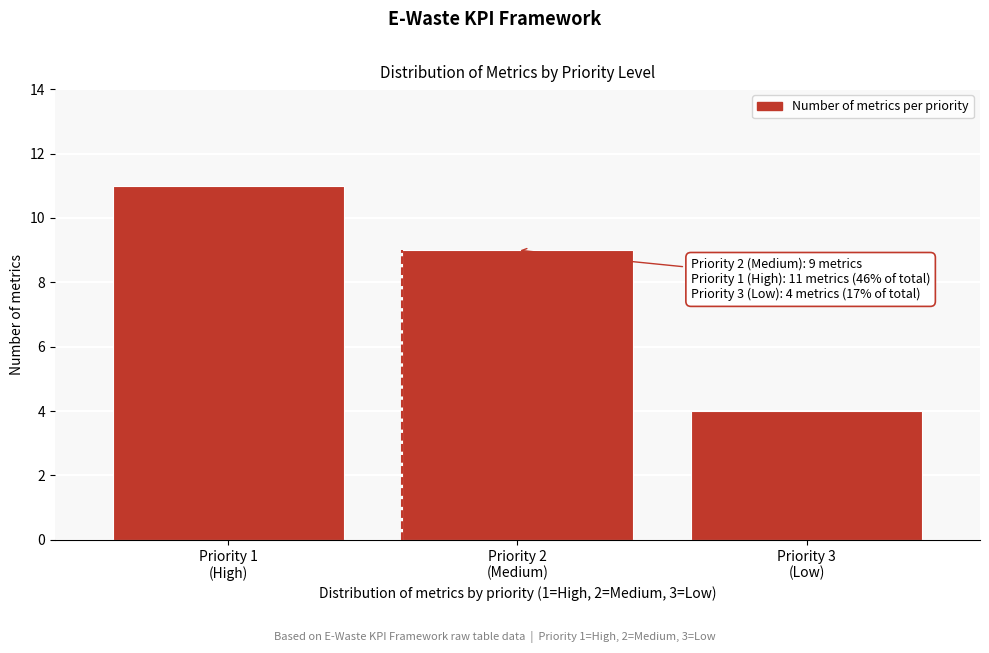

Reading left to right, transcribe all the data shown in this chart.

11	9	4